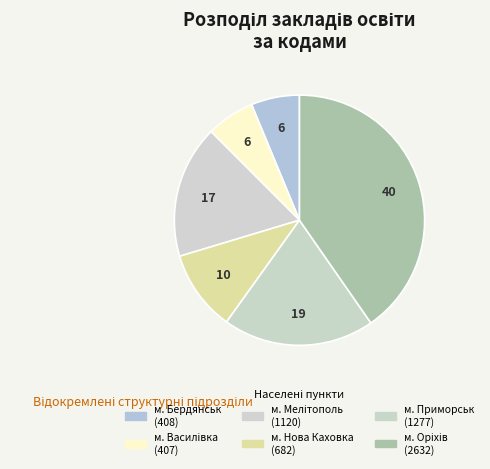

Count the number of slices in the pie.

6